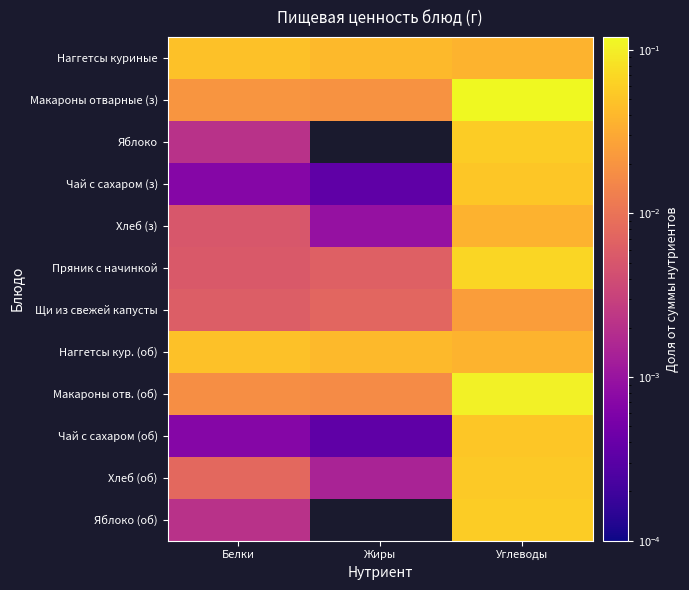

What is the difference between the highest and lowest values at Углеводы?

0.1